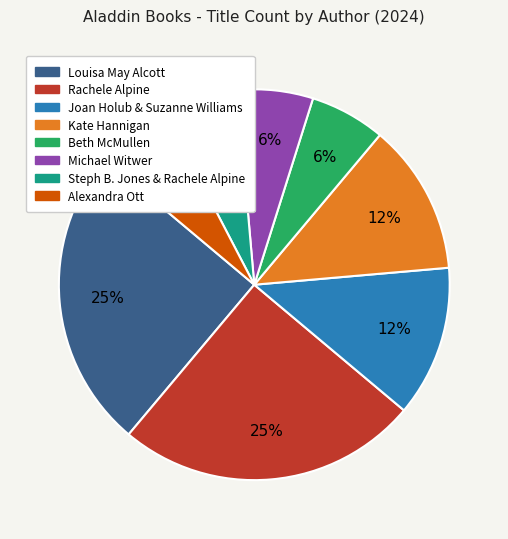

Does any single category account for the majority?

No